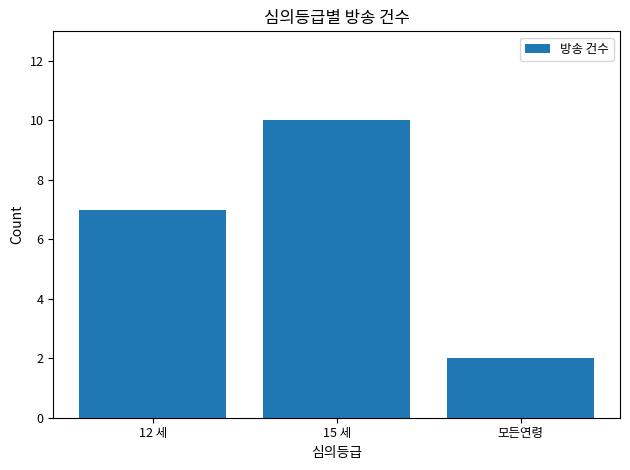

What is the maximum value shown in the chart?

10